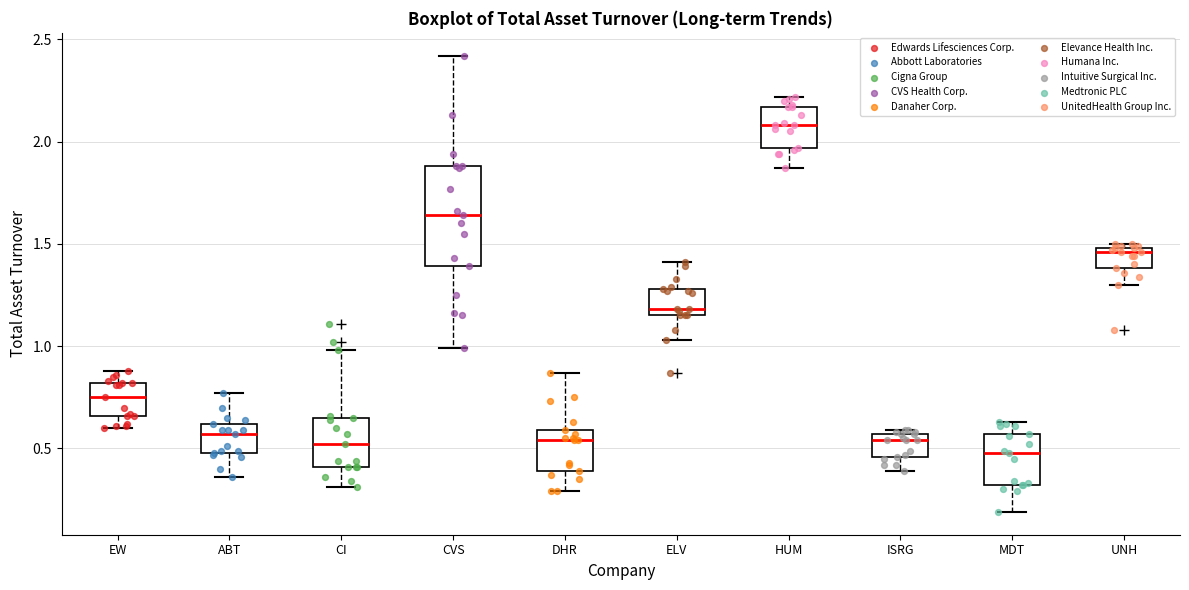

Where is the upper edge of the box for MDT on the y-axis? The values are not printed on the chart, so give them approximately, as read against the axis.

0.55